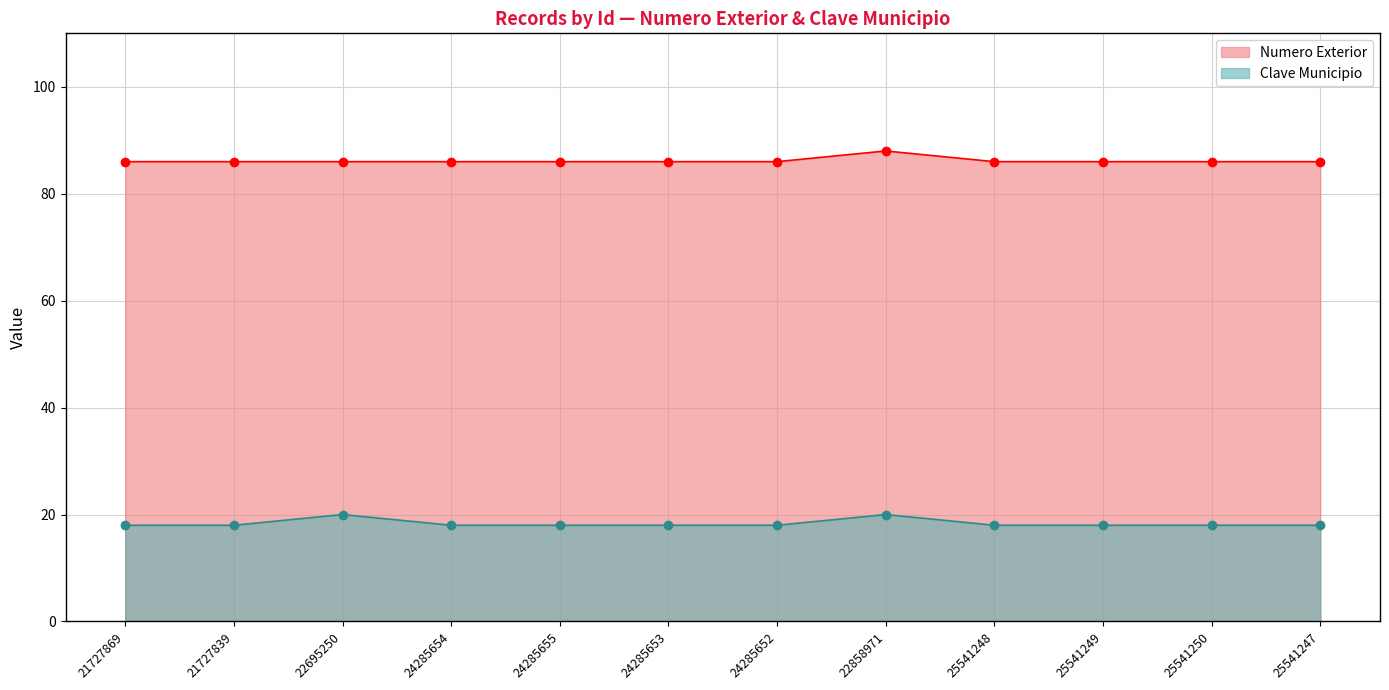

Is it true that Numero Exterior equals 23 at 24285655?

False